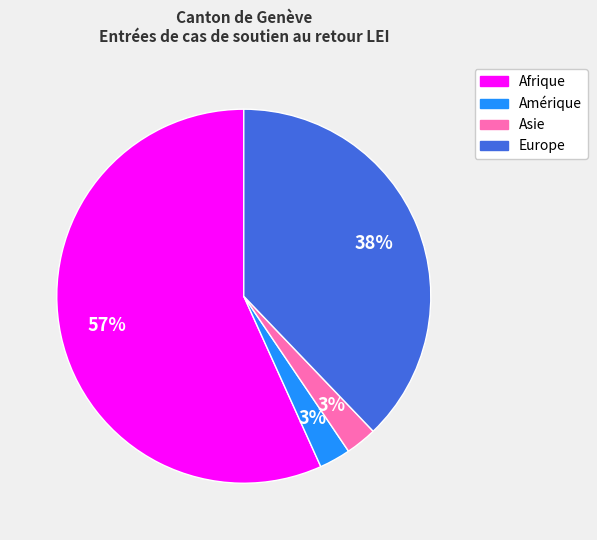

Does Afrique account for over 50% of the chart?

Yes